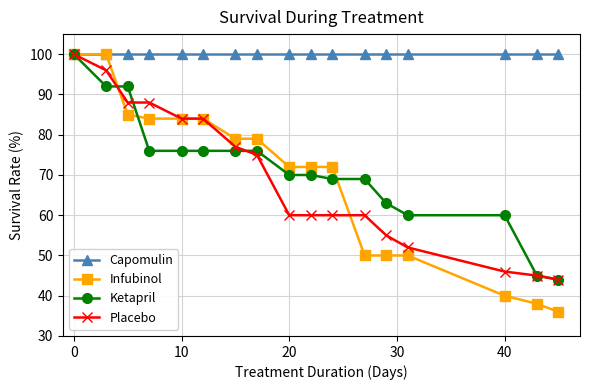

What is the difference between the second highest and second lowest values in the Infubinol series?

62